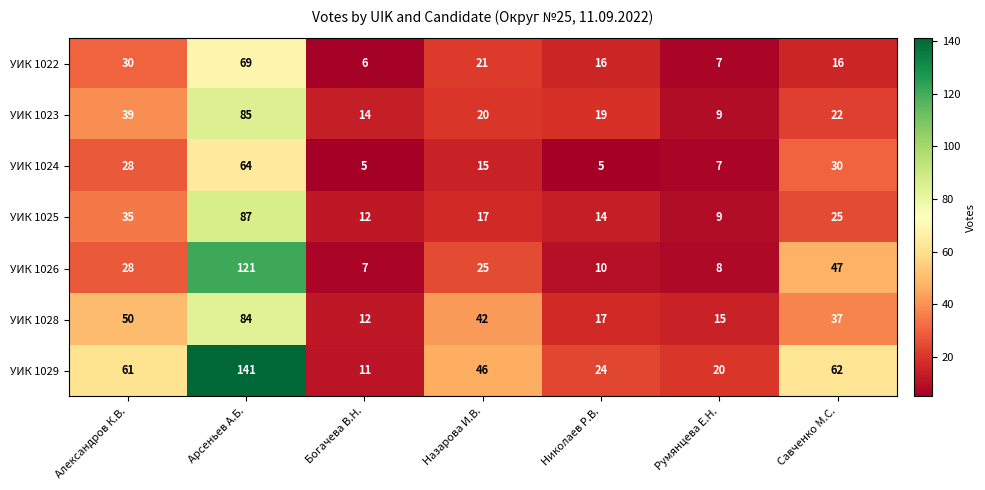

Between Арсеньев А.Б. and Николаев Р.В., which series saw the biggest shift?

УИК 1029